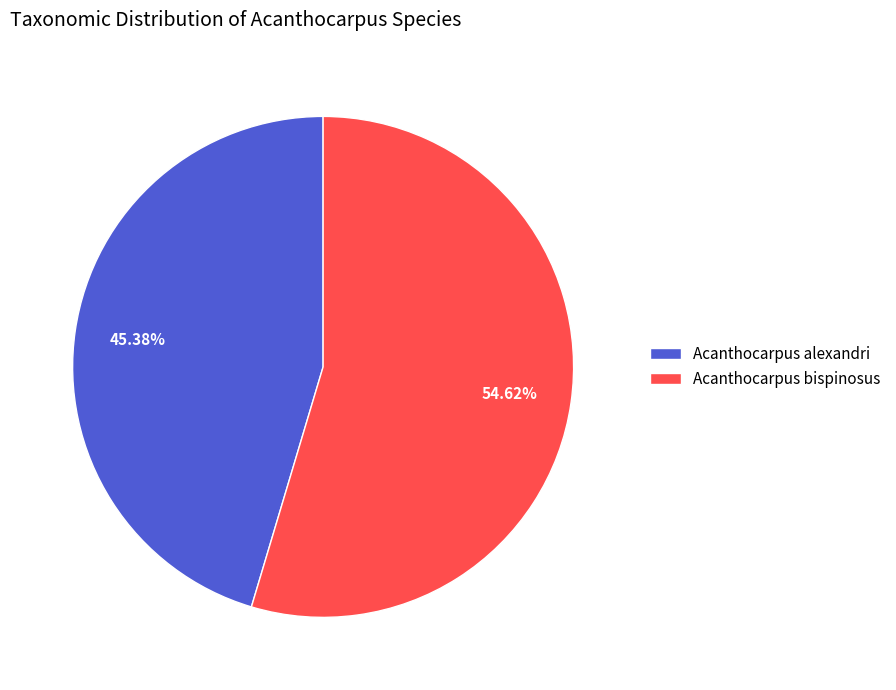

Is there any slice that represents more than half of the pie?

Yes